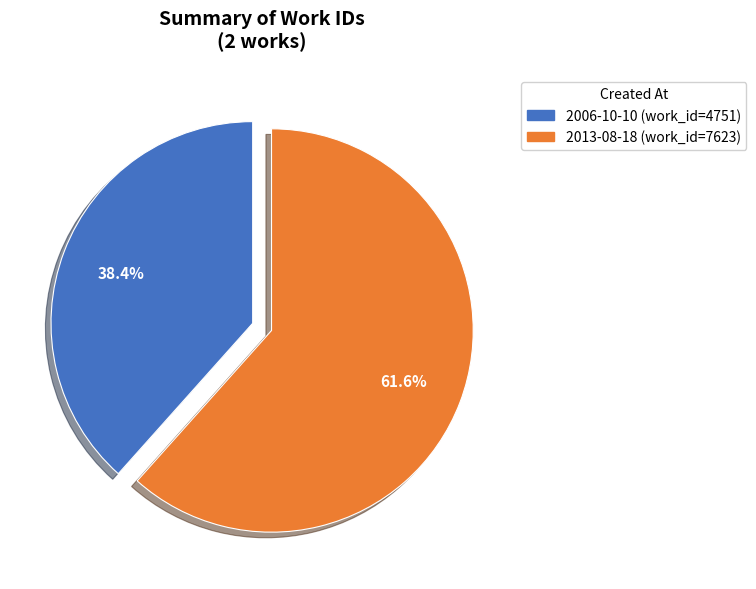

True or false: 2013-08-18 accounts for 48% of the total.

False